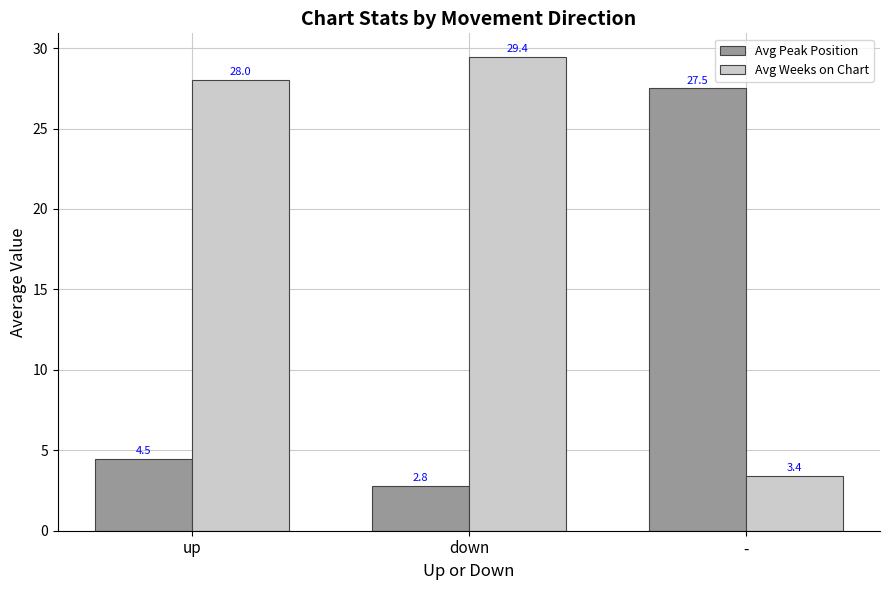

How many values in the Avg Peak Position series exceed 4?

2